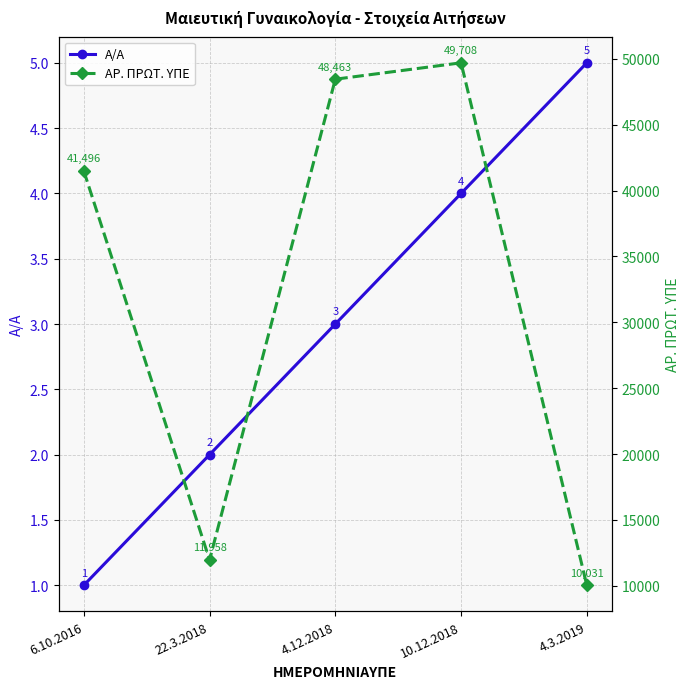

What is the difference between the highest and lowest values at 4.3.2019?

10026